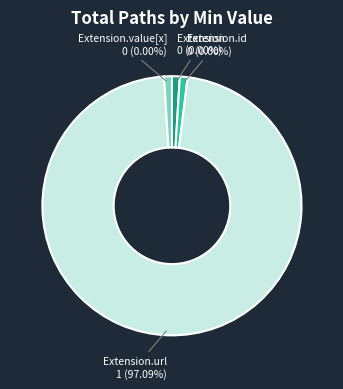

Does Extension.value[x] represent more than half of the total?

No